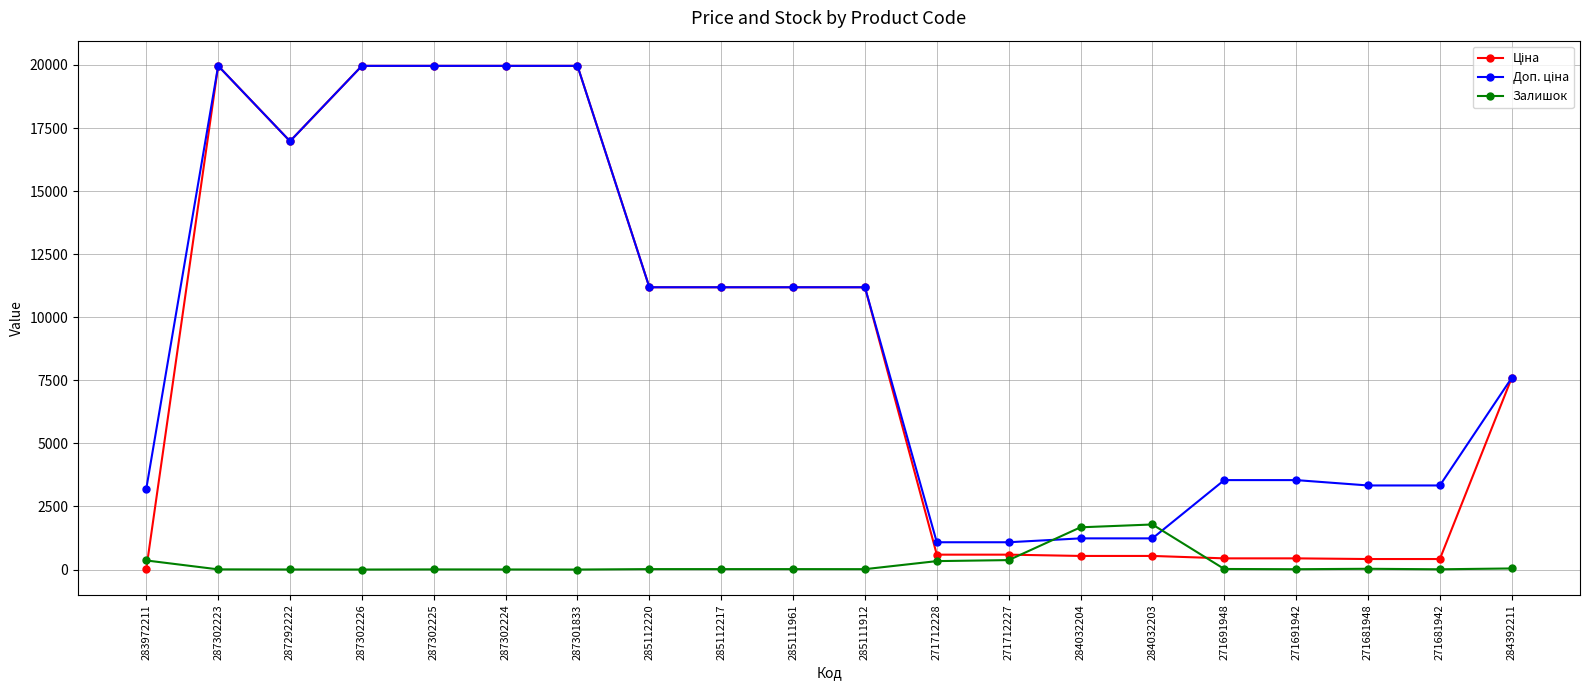

What is the greatest value displayed?

19964.2